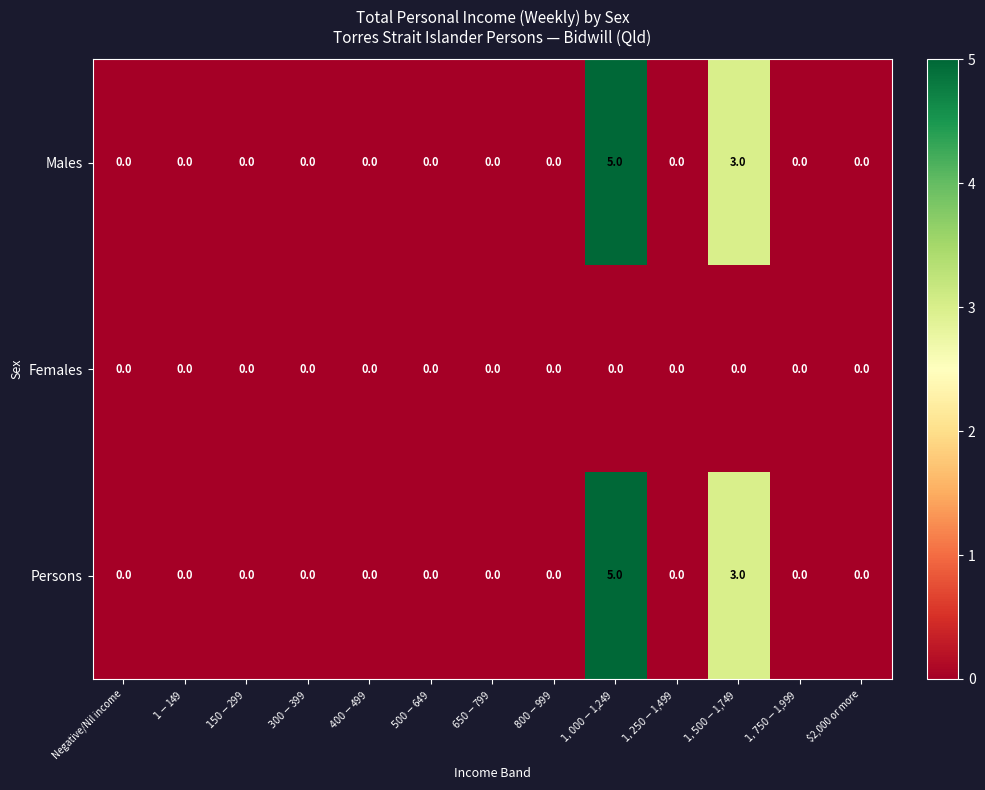

What is the difference between the maximum and minimum values in the Males series?

5